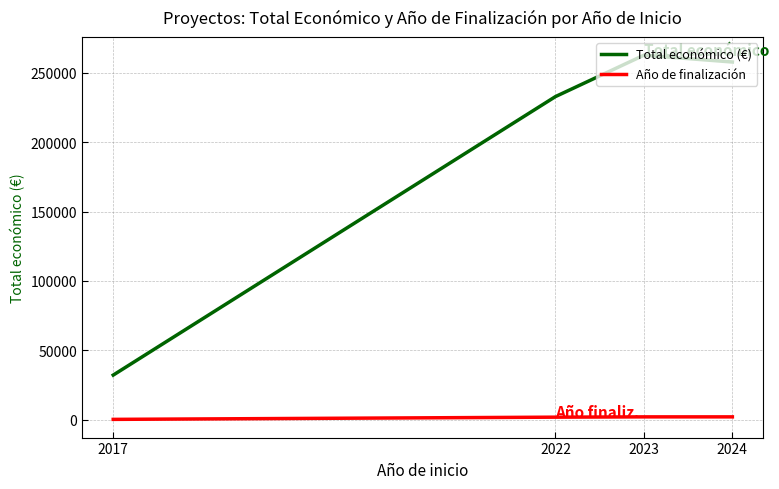

Which category has the lowest value in the Total económico (€) series?

2017